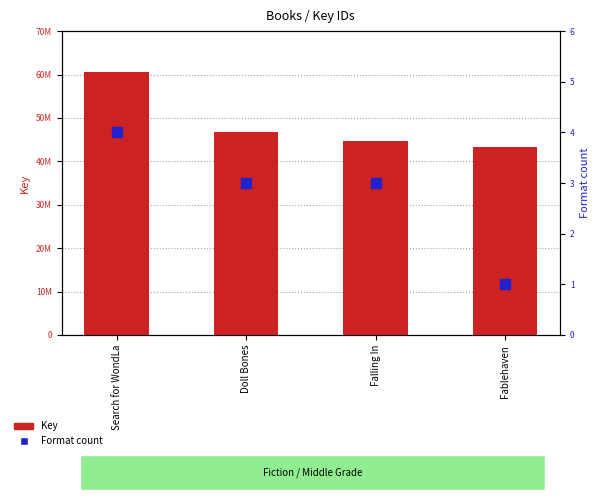

Which series contains the lowest Y value?

Format count